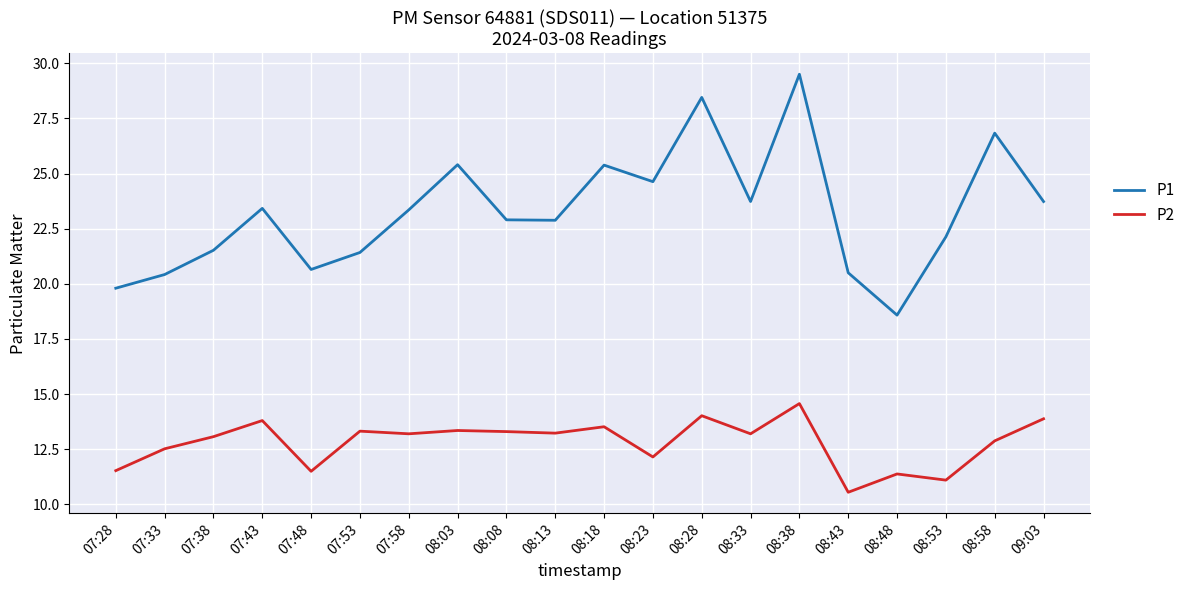

What is the sum of the P1 values at 08:28 and 07:38?

50.0